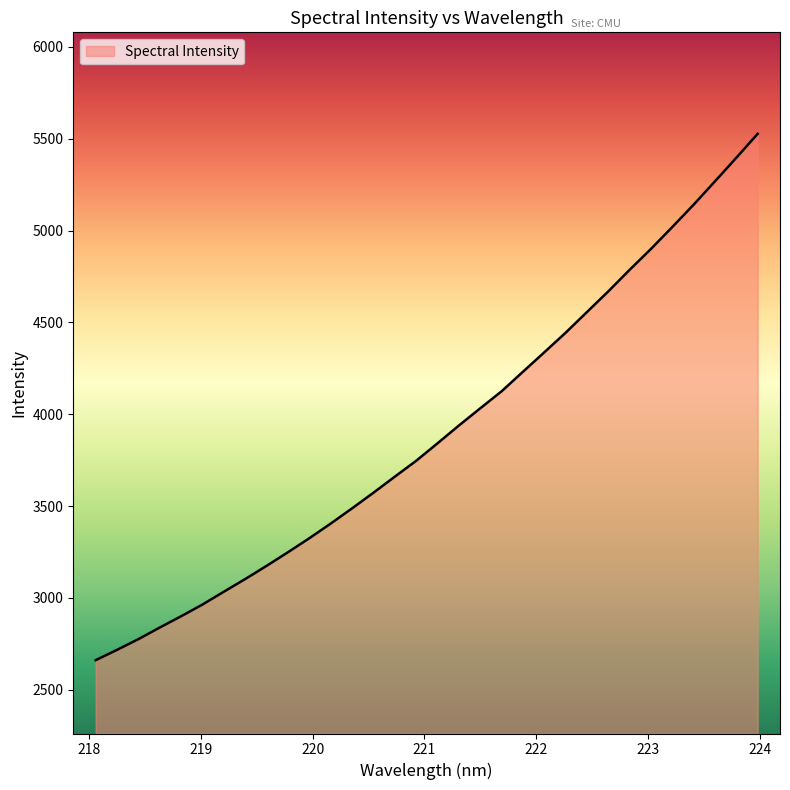

What is the difference between the maximum and minimum values?

2865.7